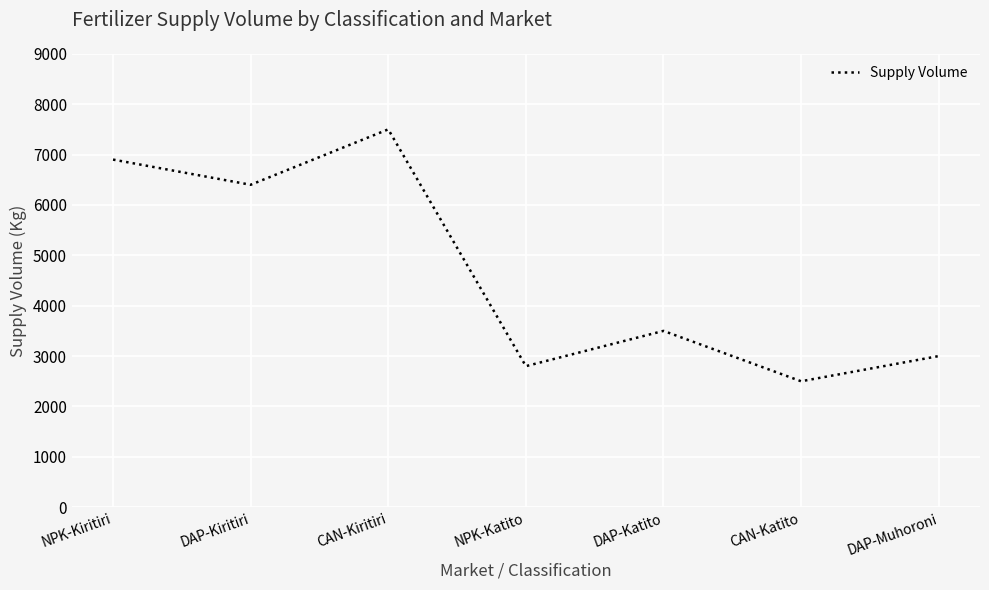

Reading left to right, list all the values displayed in this chart.

NPK-Kiritiri=6900	DAP-Kiritiri=6400	CAN-Kiritiri=7500	NPK-Katito=2800	DAP-Katito=3500	CAN-Katito=2500	DAP-Muhoroni=3000